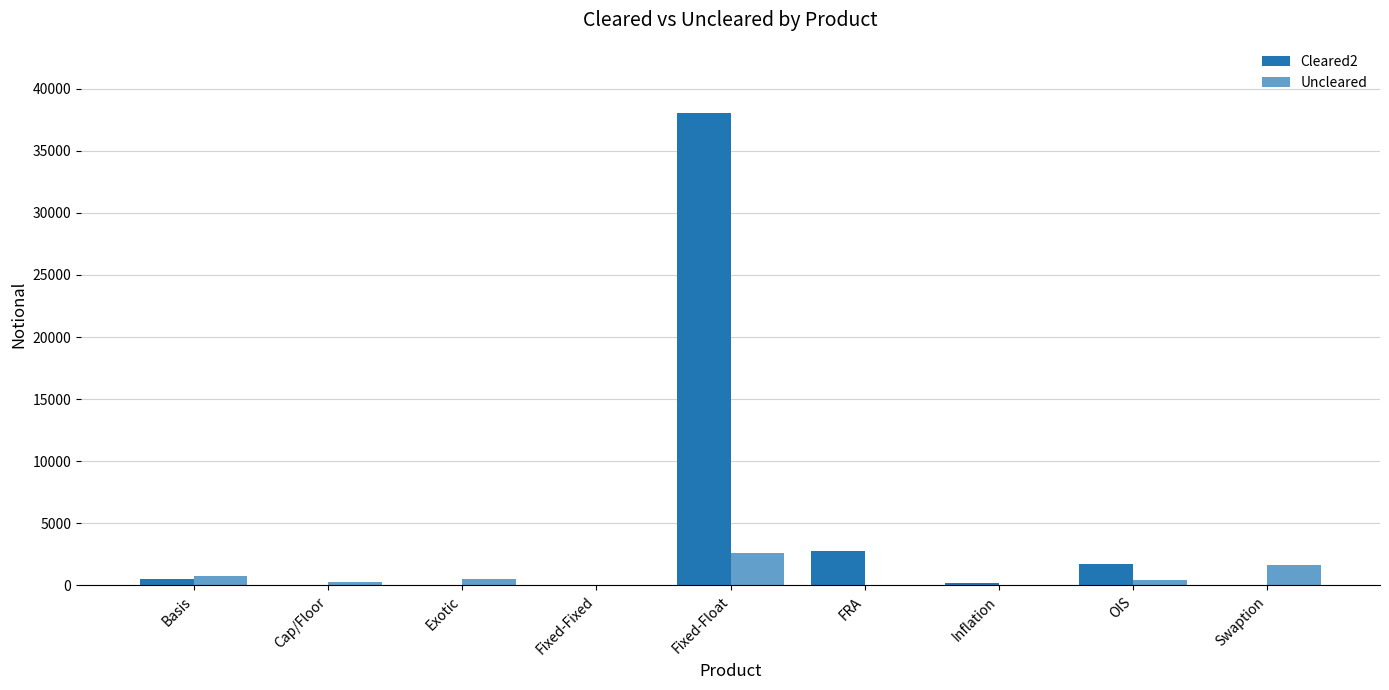

How many groups of bars are there?

9